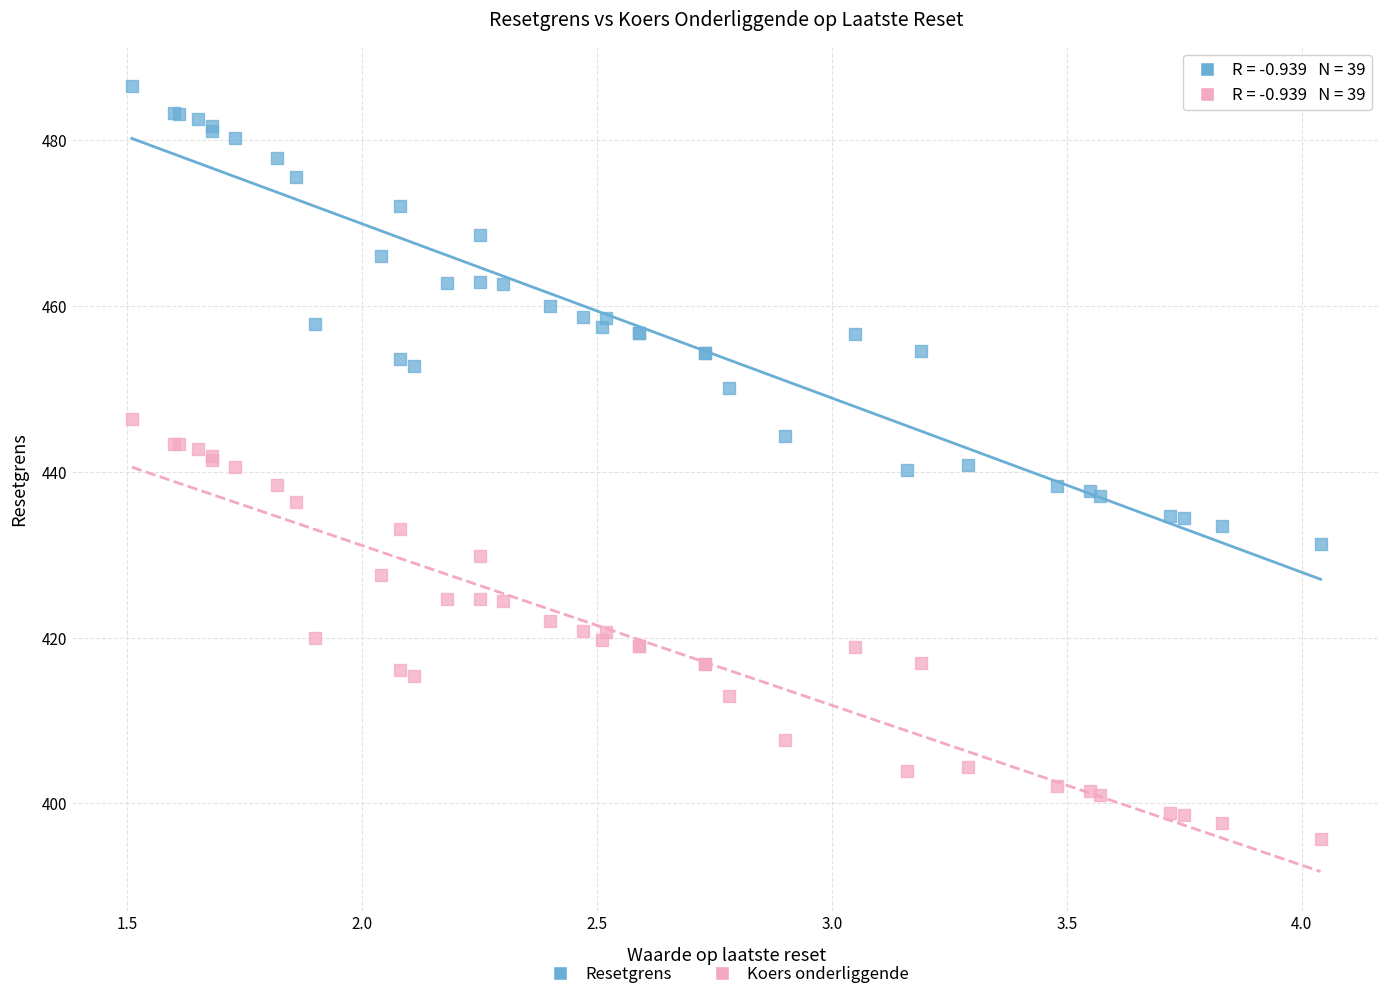

Which series reaches the minimum Y coordinate?

Koers onderliggende